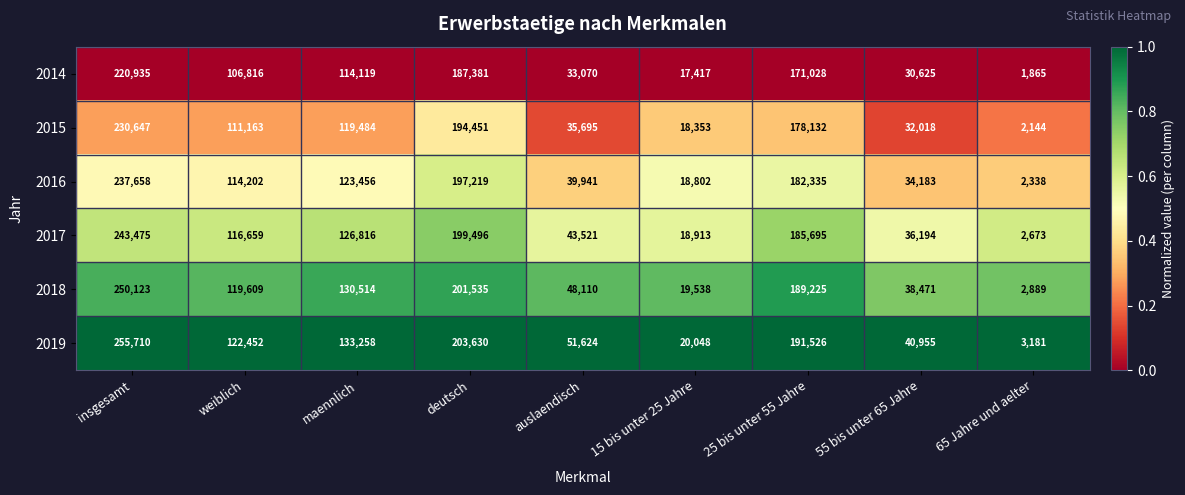

Rank the series at weiblich from highest to lowest value.

2019, 2018, 2017, 2016, 2015, 2014